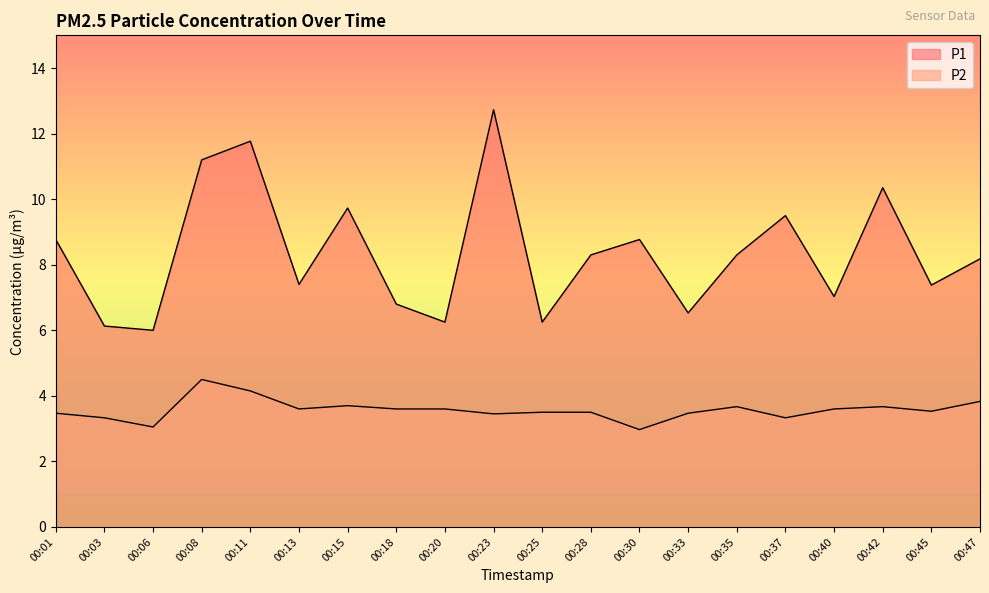

What is the difference between the maximum and second lowest values in the P1 series?

6.6